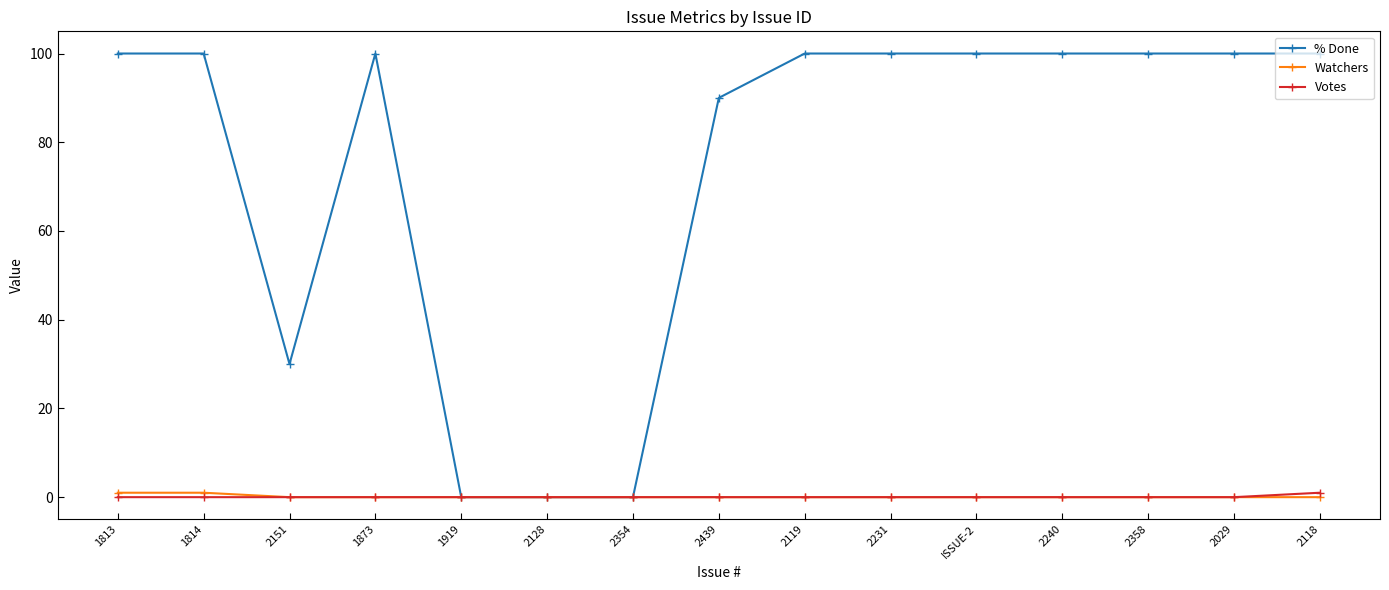

Which series has the widest spread of values?

% Done